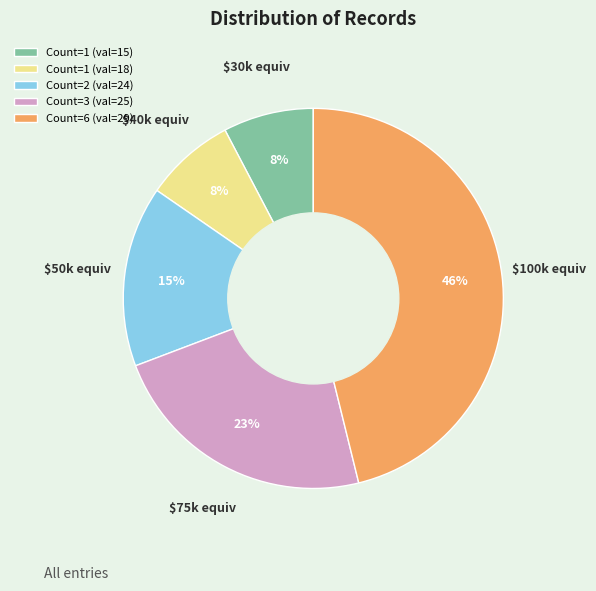

Which category has the biggest portion of the pie?

Count=6 (val=29)